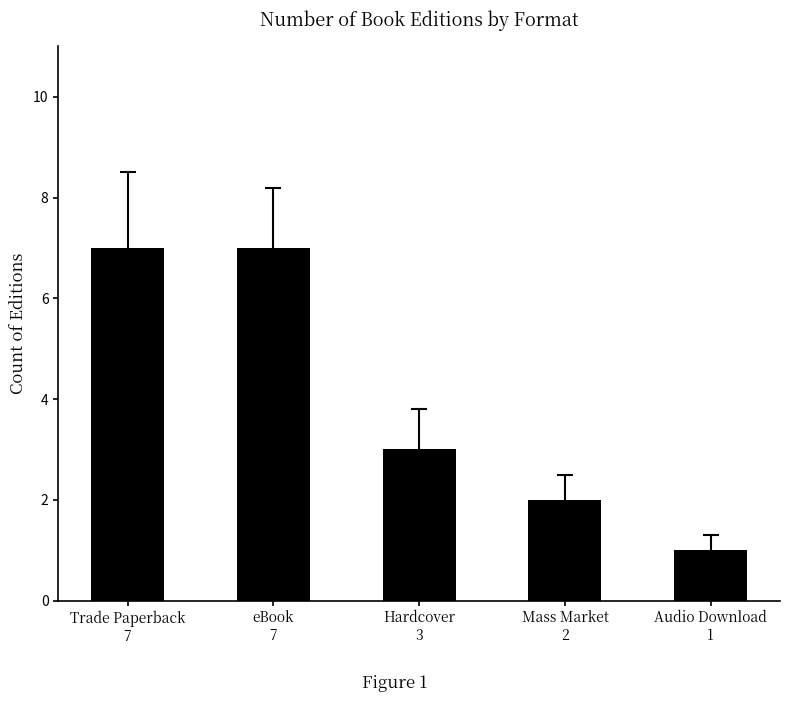

How many categories are shown in the chart?

5